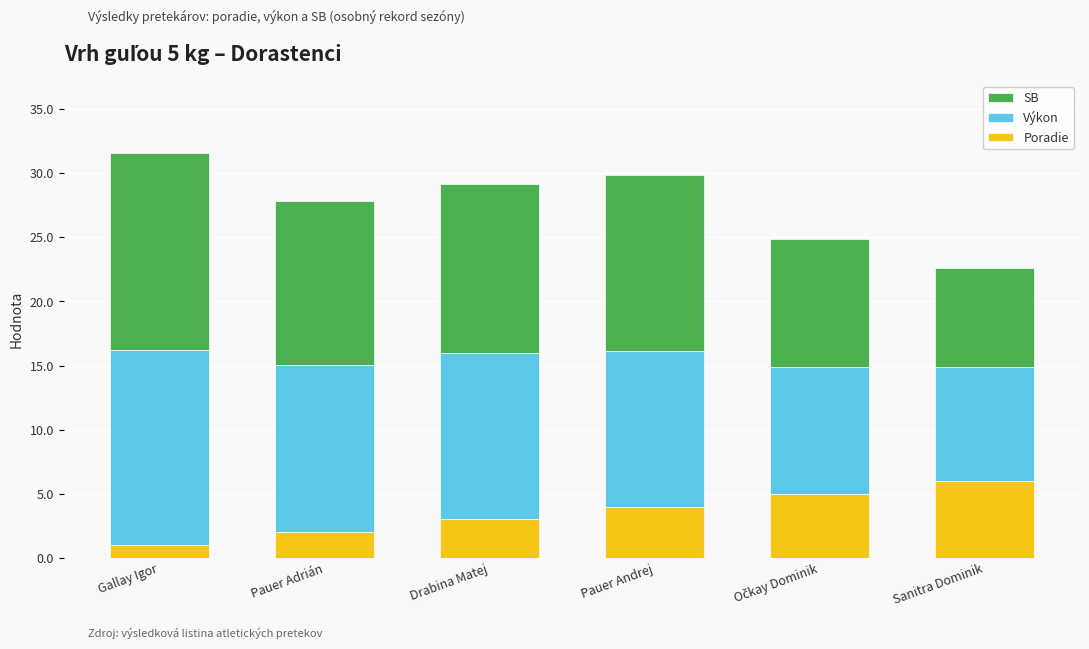

What is the sum of all Poradie values?

21.0